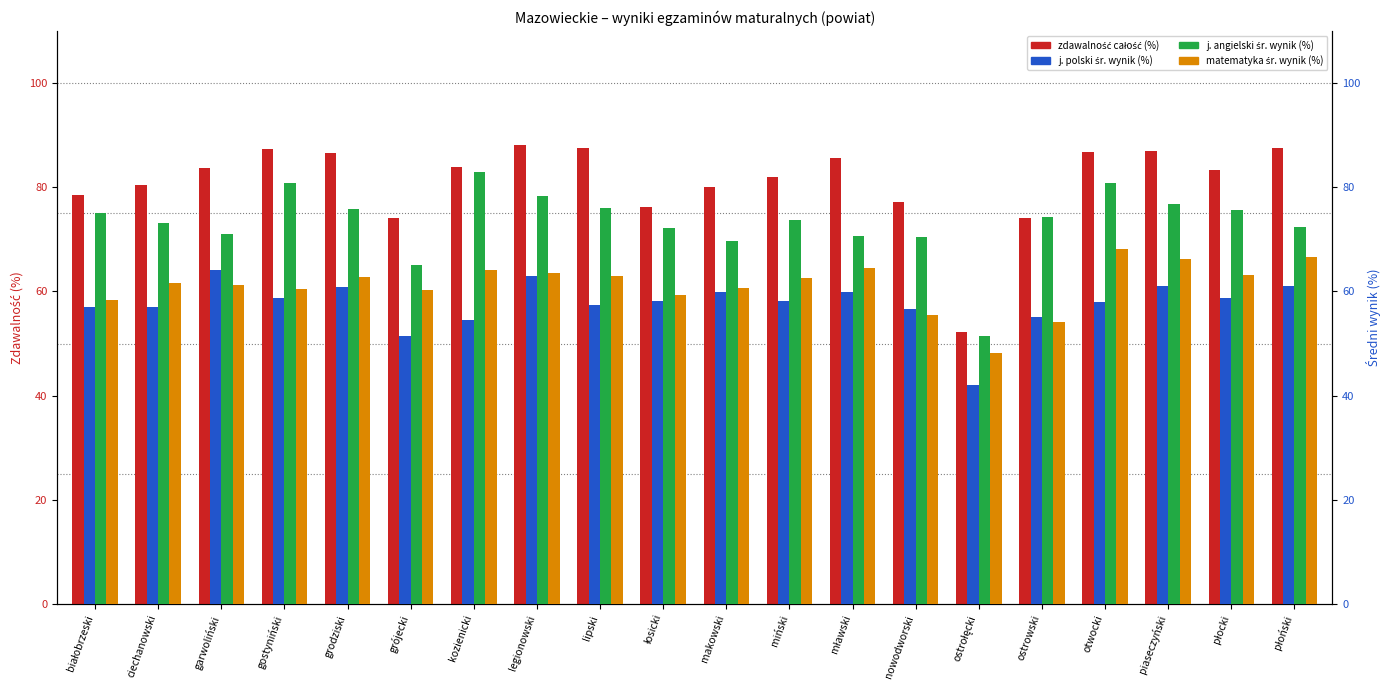

Which series has the largest range (max minus min)?

zdawalność całość (%)